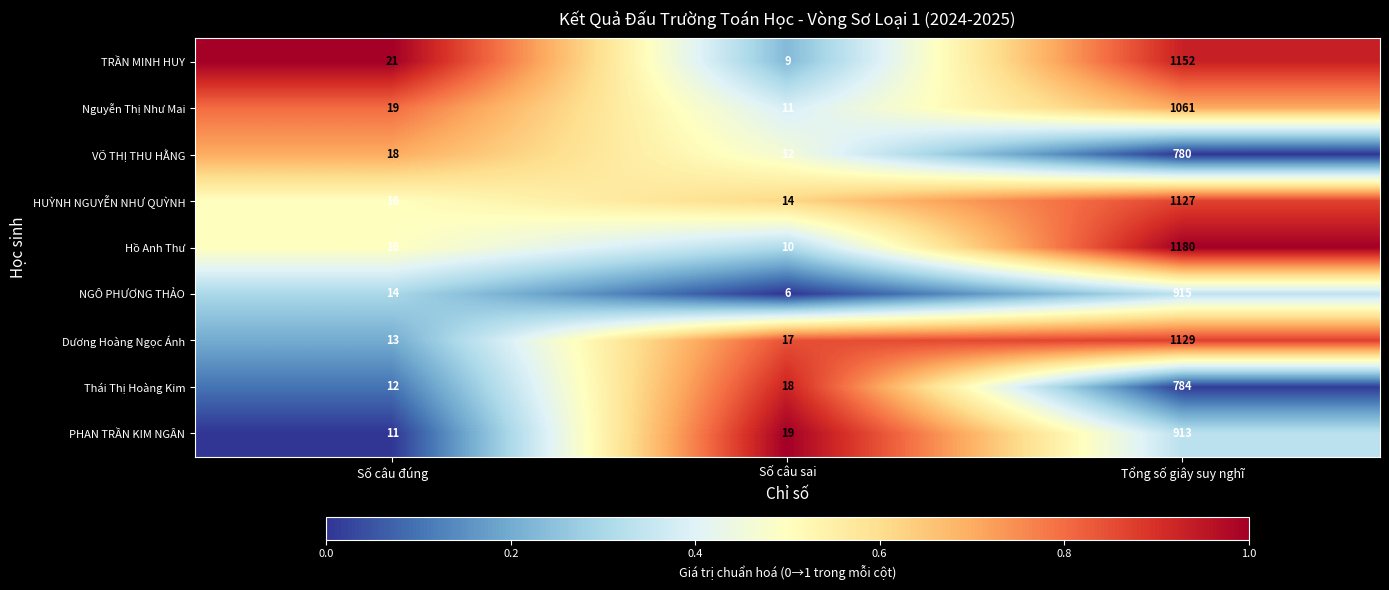

At which category is the sum across all series the highest?

Tổng số giây suy nghĩ